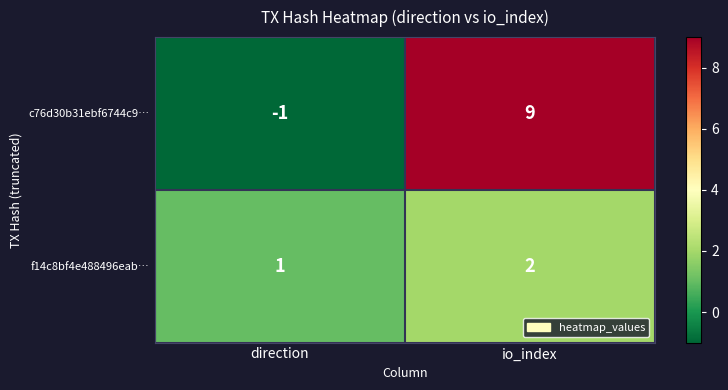

The value of f14c8bf4e488496eab… at io_index is 2. True or false?

True